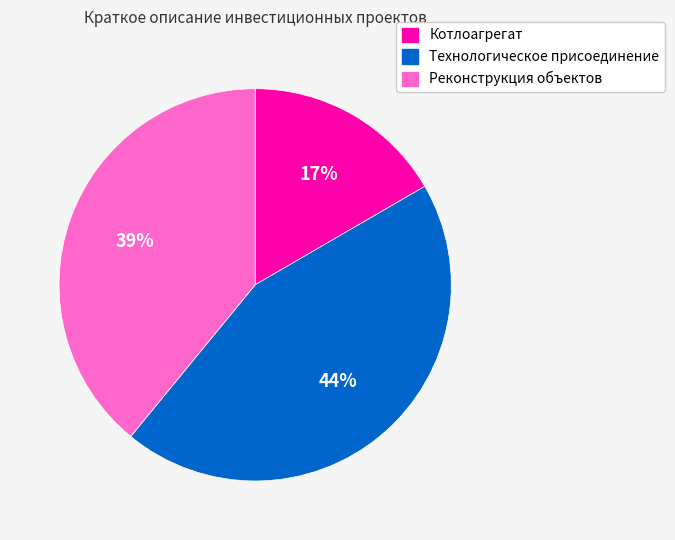

Approximately how many times larger is the value at Реконструкция объектов compared to Котлоагрегат?

2.3